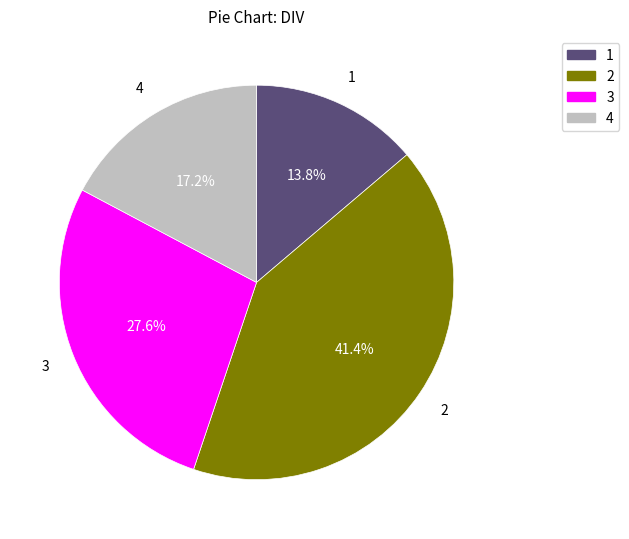

Is there any slice that represents more than half of the pie?

No